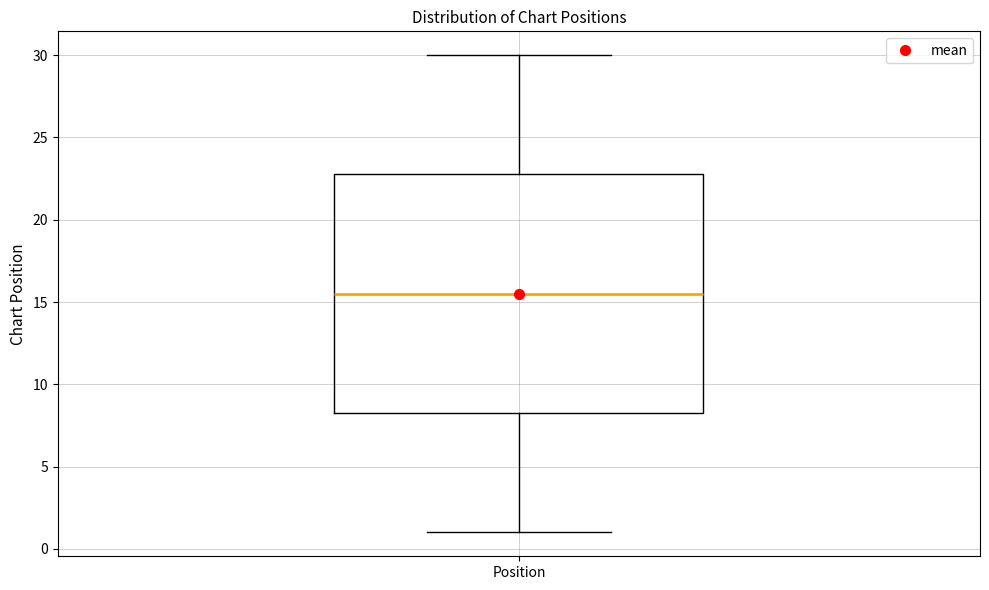

Read this box plot against the y-axis: the position of the median line, the range covered by the box, and the ends of both whiskers. The values are not printed on the chart, so give them approximately, as read against the axis.

median 15.5, box 8.5 to 23.0, whiskers 1.0 to 30.0